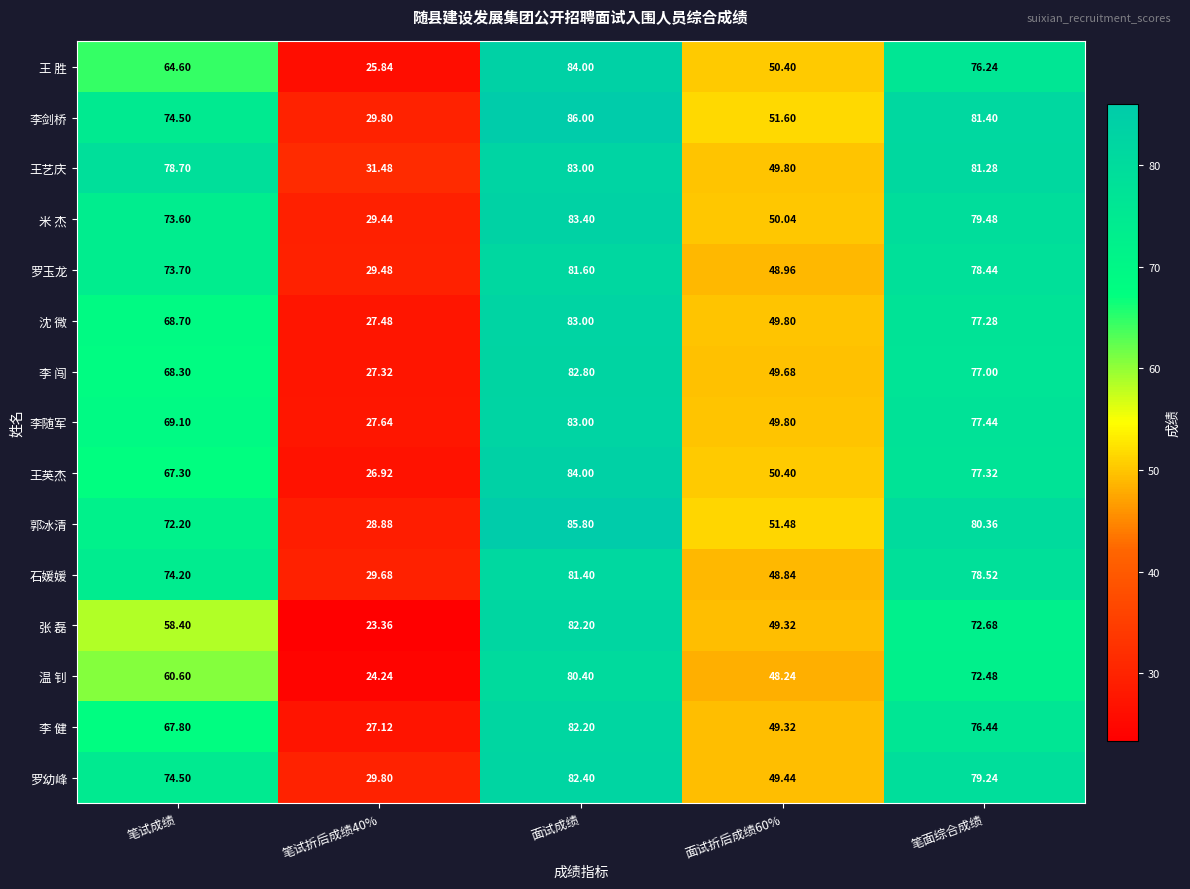

At which category is the sum across all series the highest?

面试成绩